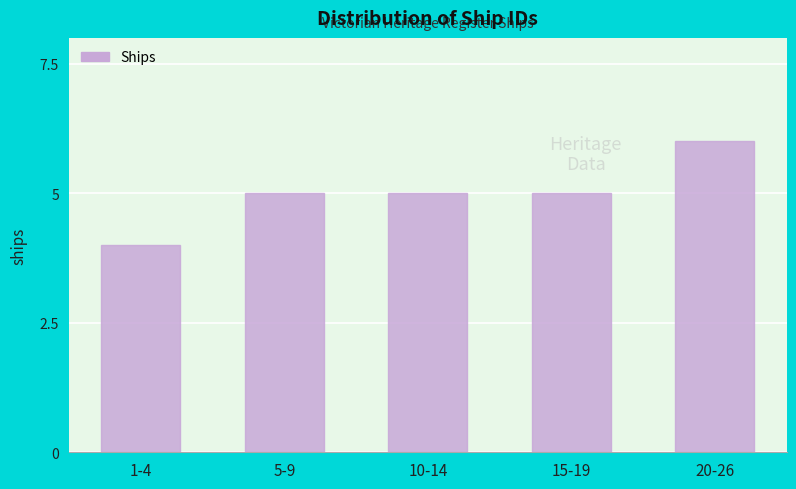

Reading left to right, what are all the values shown in this chart?

4	5	5	5	6